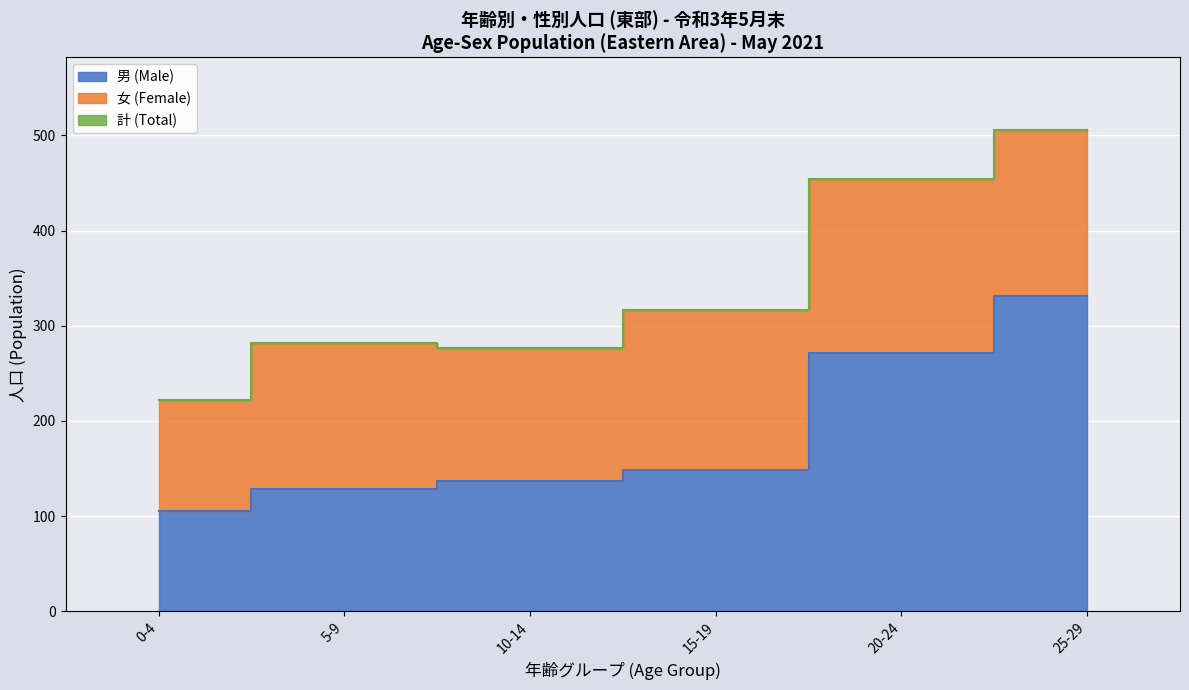

Between which two adjacent categories do 女 (Female) and 男 (Male) first intersect?

15-19 and 20-24